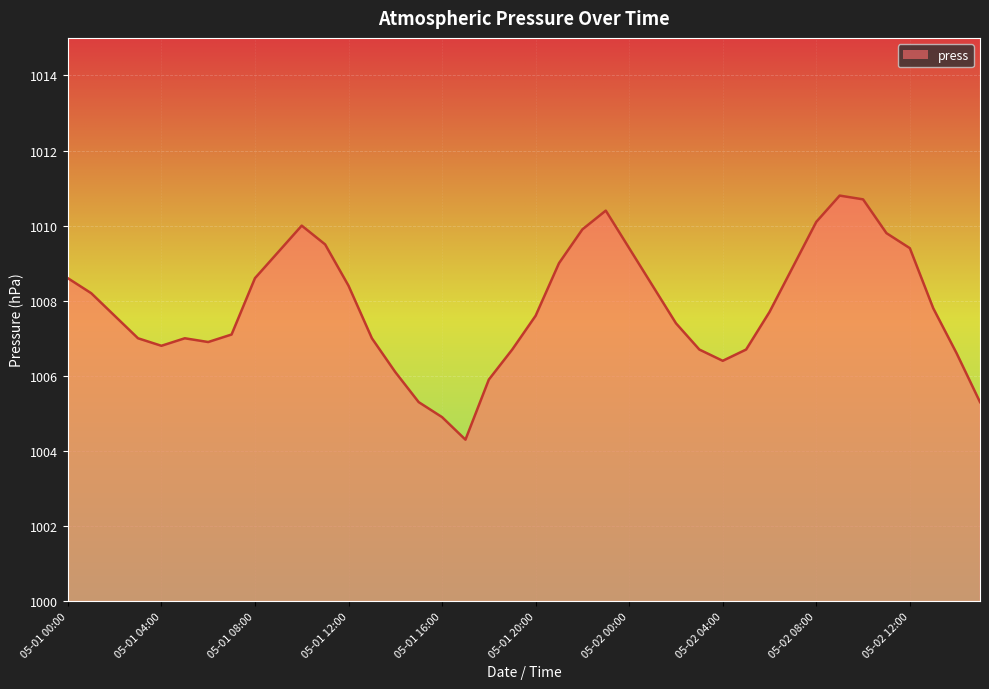

What is the smallest value displayed?

1004.3